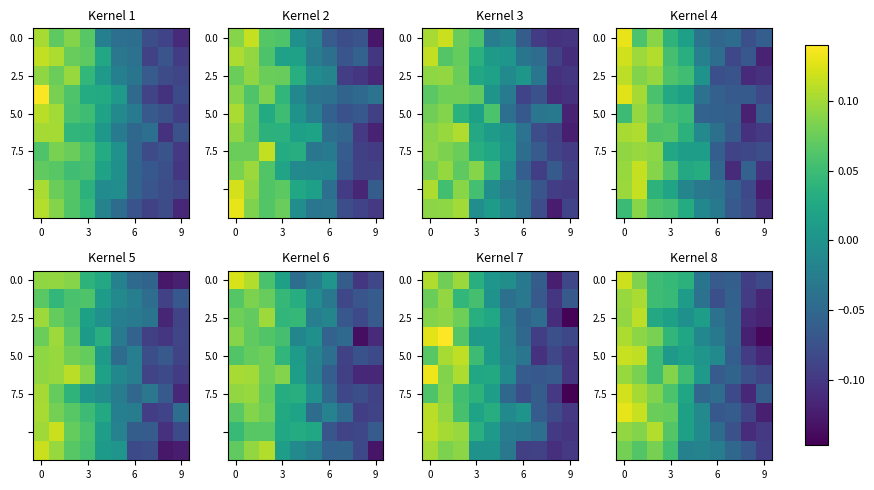

True or false: row_3 has a value of -0.0 at 5.

True